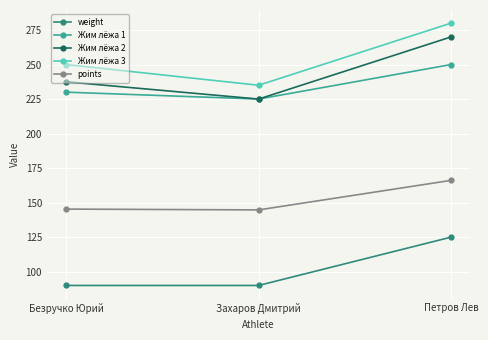

The value of points at Безручко Юрий is 145.3. True or false?

True